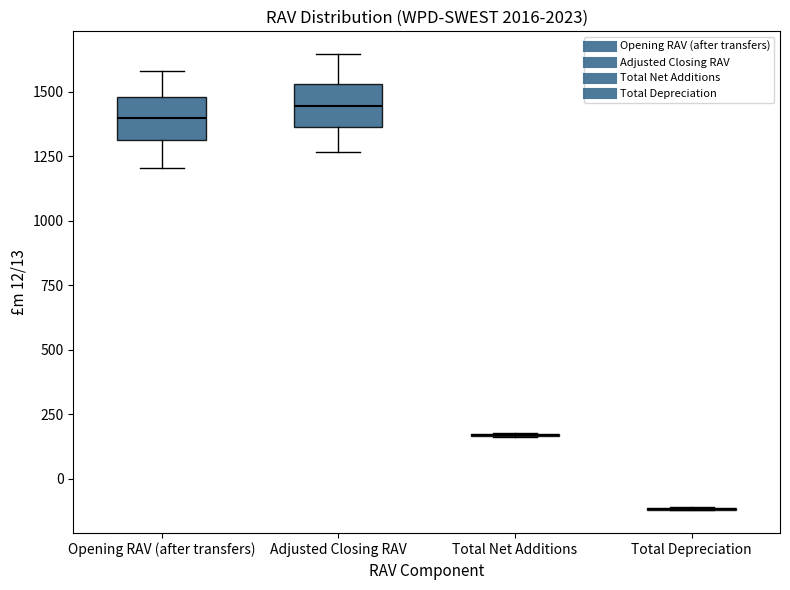

Reading left to right, transcribe this box plot: for each box, give where its median line is, the range the box spans, and where its two whiskers end, as read against the y-axis. The values are not printed on the chart, so give them approximately, as read against the axis.

Opening RAV (after transfers): median 1400, box 1300 to 1500, whiskers 1200 to 1600
Adjusted Closing RAV: median 1450, box 1350 to 1550, whiskers 1250 to 1650
Total Net Additions: box collapsed to a line at 150, whiskers 150 to 200
Total Depreciation: box collapsed to a line at -100, whiskers -100 to -100